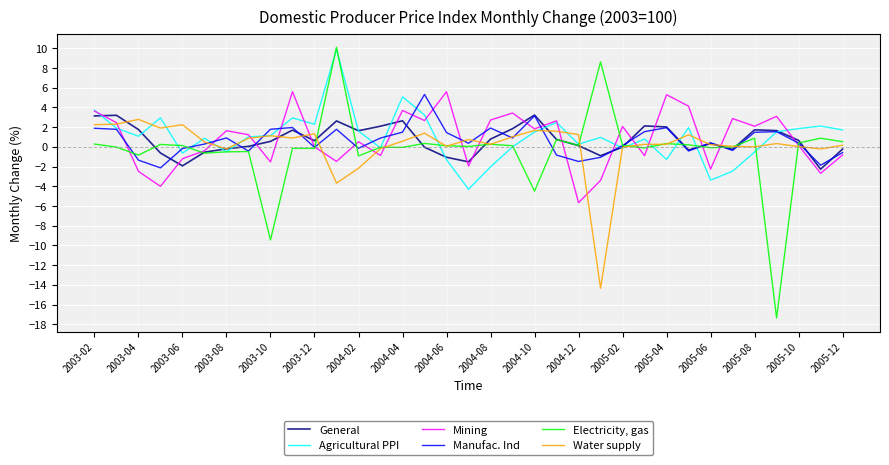

List the series in order of their peak value, lowest first.

Water supply, General, Manufac. Ind, Mining, Agricultural PPI, Electricity, gas